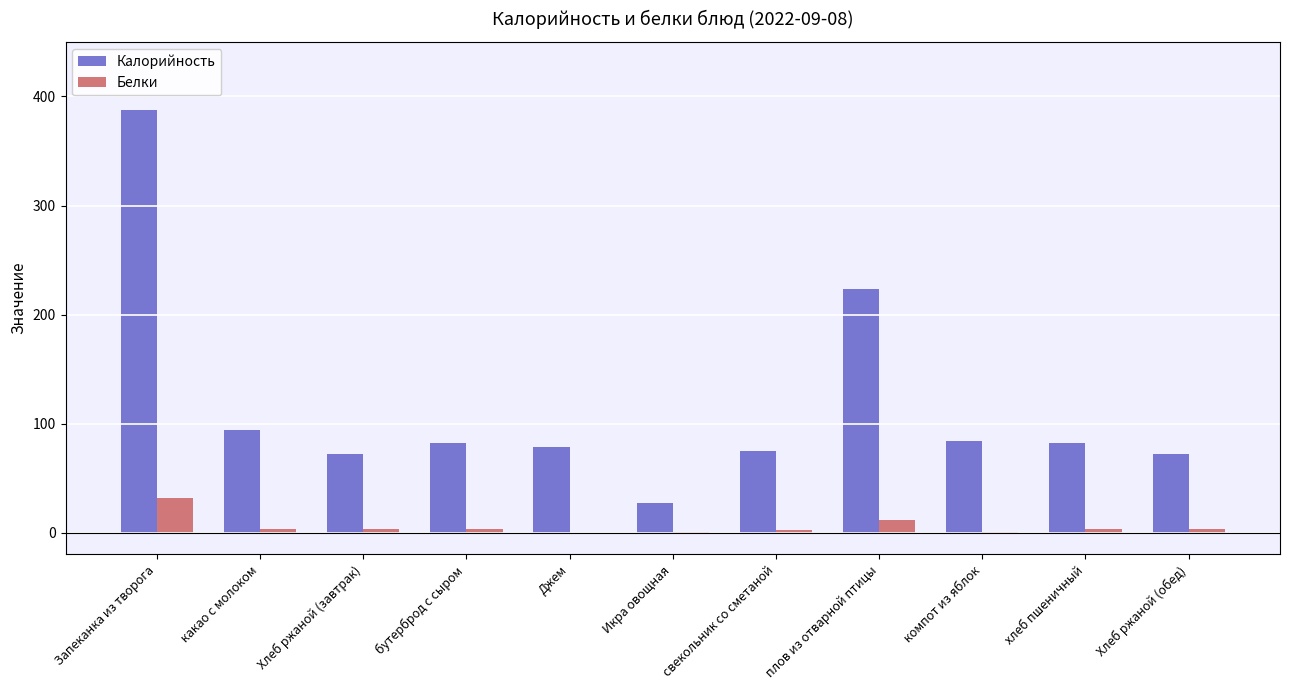

Which category has the highest value across all series?

Запеканка из творога